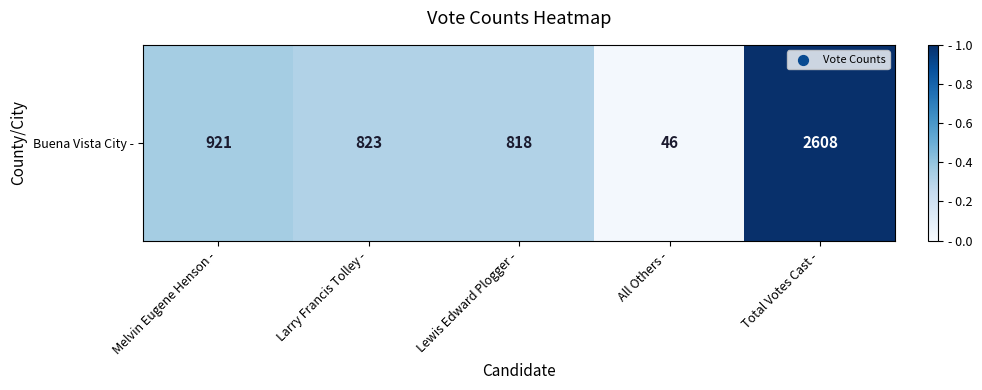

Rank the categories by value from highest to lowest.

Total Votes Cast -, Melvin Eugene Henson -, Larry Francis Tolley -, Lewis Edward Plogger -, All Others -